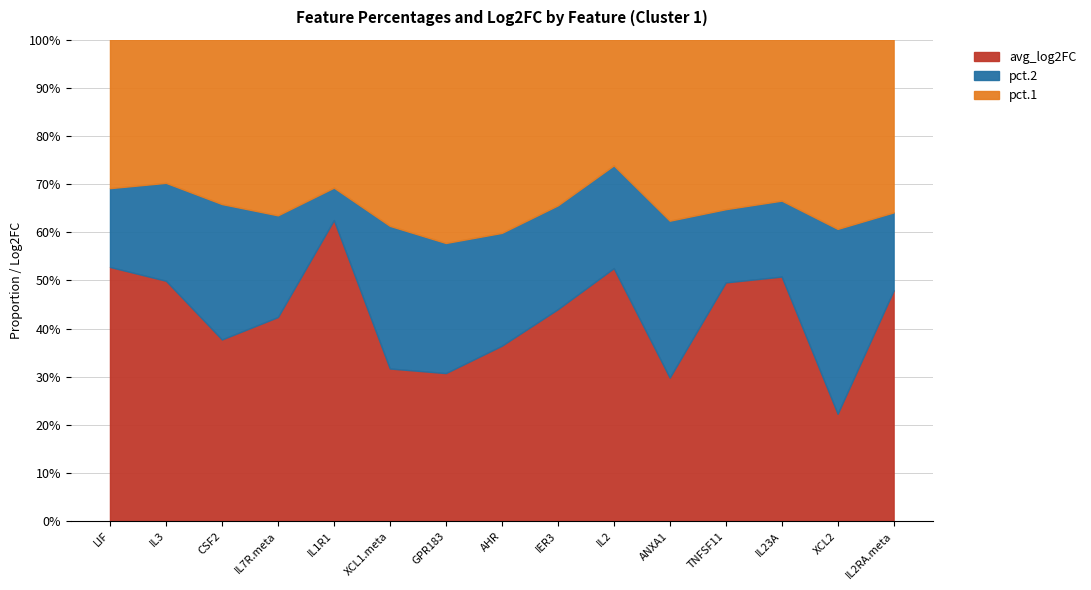

How many series are shown in this chart?

4